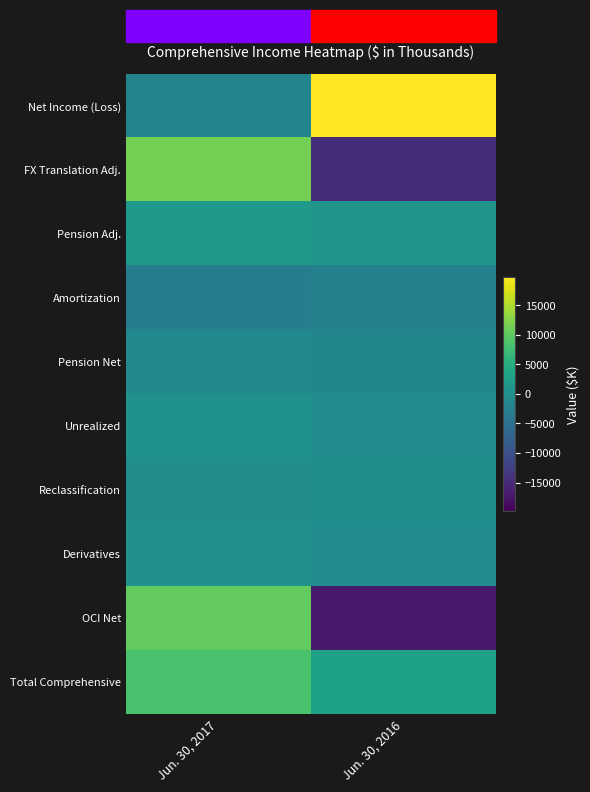

Which series has the widest spread of values?

OCI Net